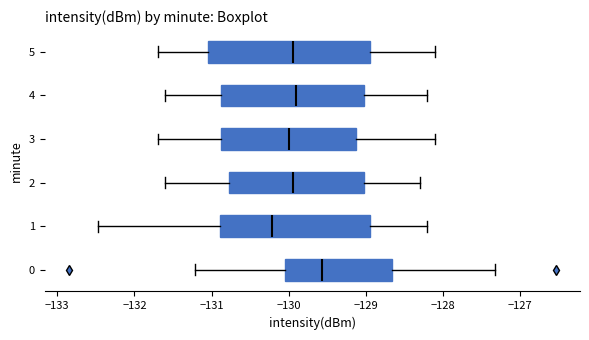

Which box has the furthest to the left median line?

1